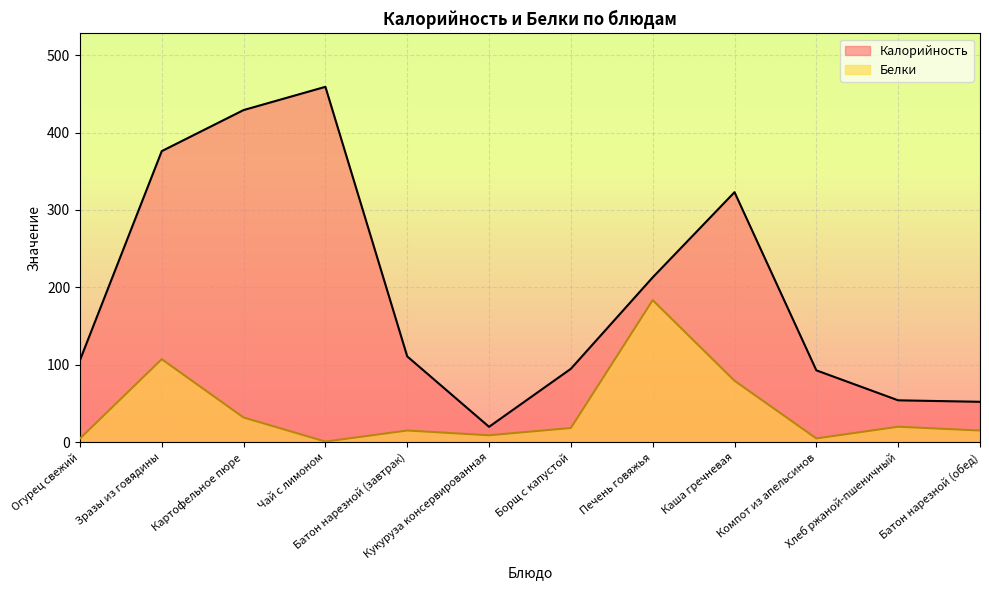

What position from the left is Огурец свежий?

1